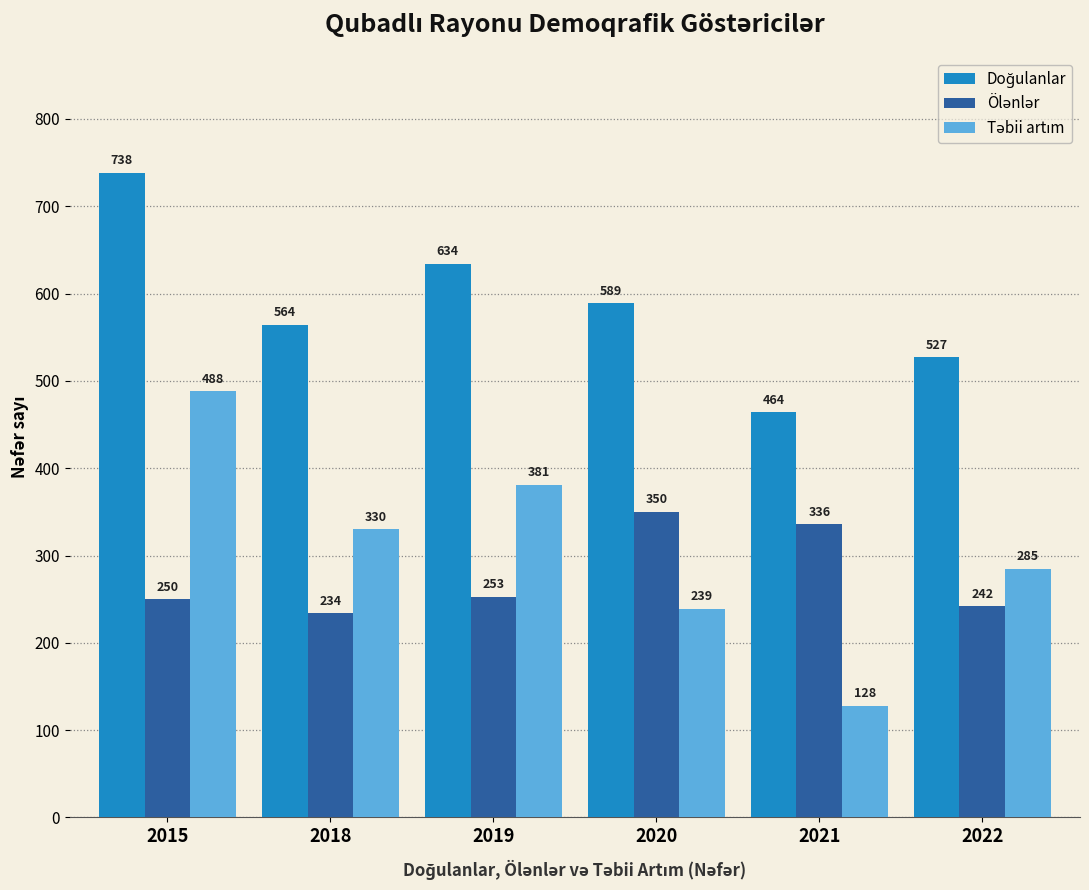

At which category is the sum across all series the highest?

2015